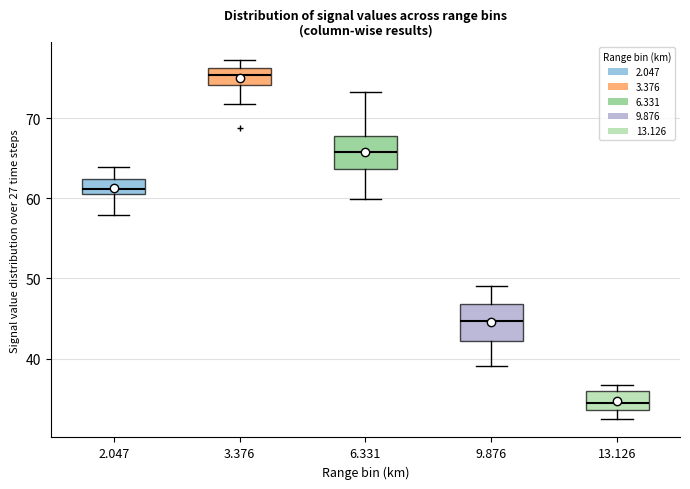

Reading left to right, transcribe this box plot: for each box, give where its median line is, the range the box spans, and where its two whiskers end, as read against the y-axis. The values are not printed on the chart, so give them approximately, as read against the axis.

2.047: median 61 (just above the box's lower edge), box 61 to 62, whiskers 58 to 64
3.376: median 75, box 74 to 76, whiskers 72 to 77
6.331: median 66, box 64 to 68, whiskers 60 to 73
9.876: median 45, box 42 to 47, whiskers 39 to 49
13.126: median 35, box 34 to 36, whiskers 32 to 37